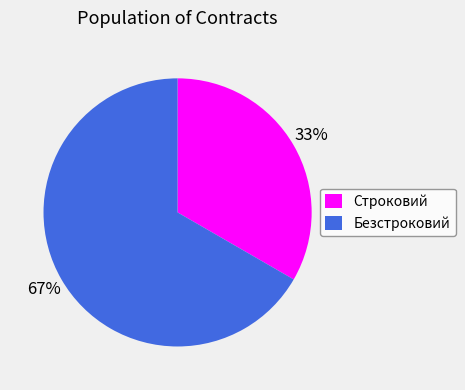

To the nearest percent, what is the combined percentage of Безстроковий and Строковий?

100%